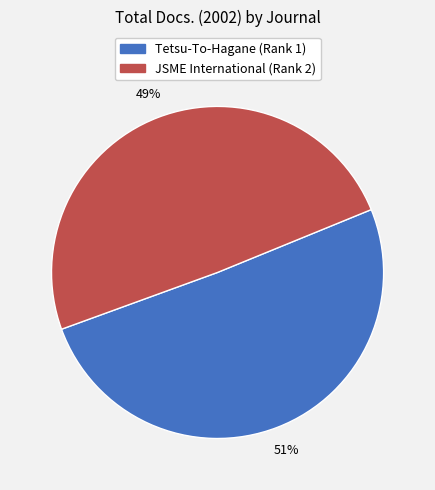

To the nearest percent, what is the average slice percentage?

50%